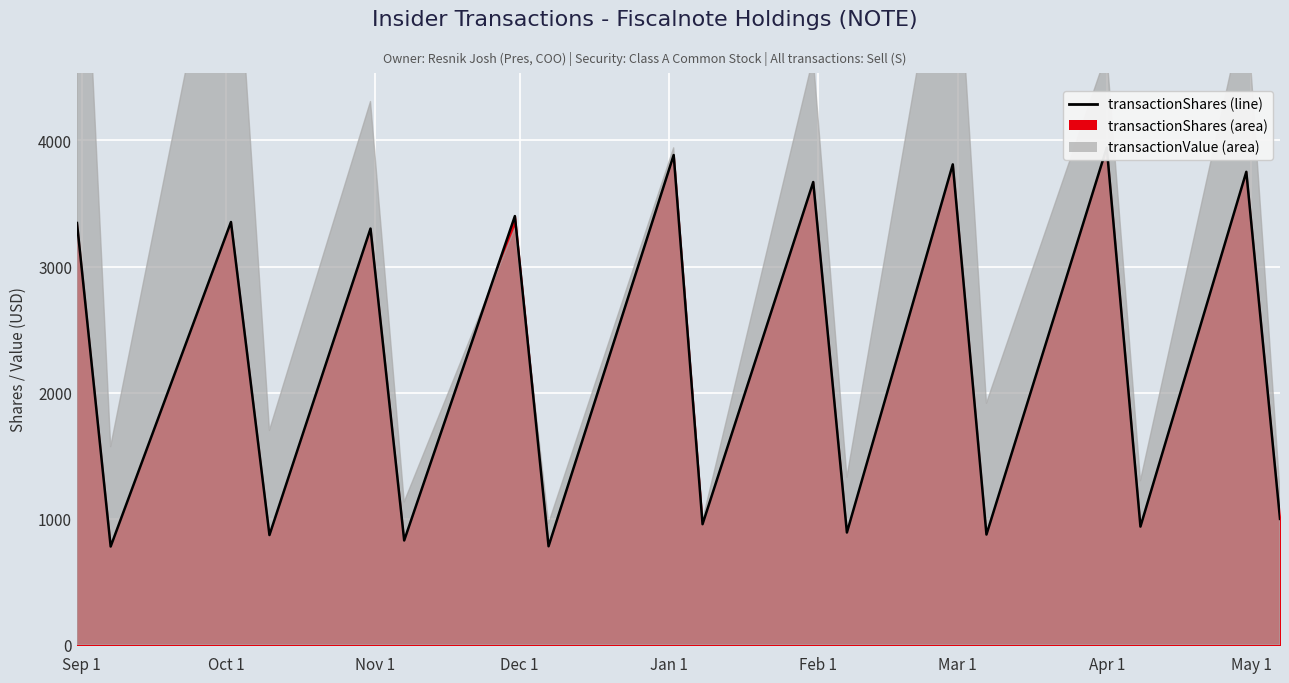

Where does the data first go above 3301?

2023-08-31